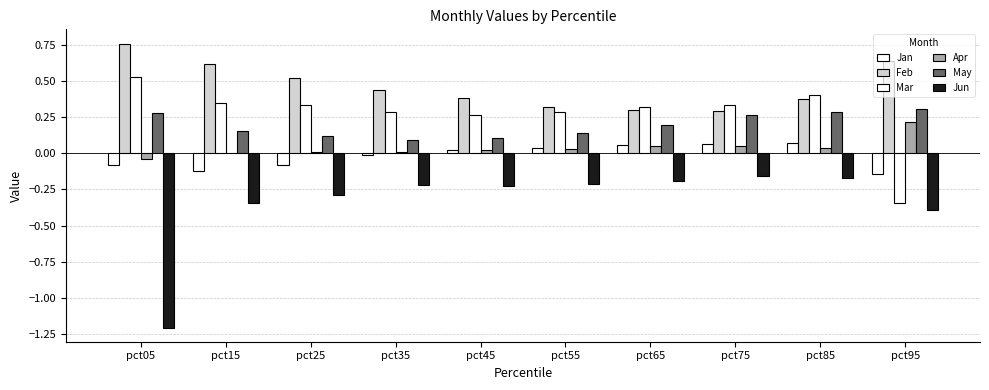

Is it true that Mar equals 0.3 at pct35?

True